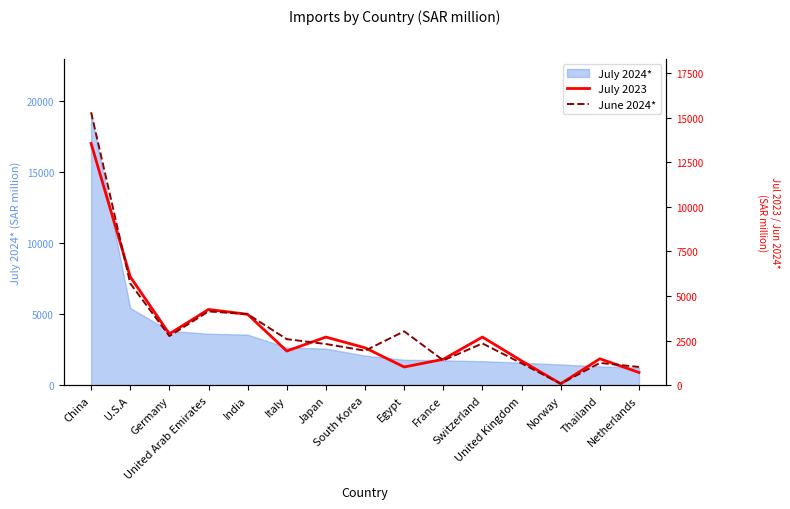

True or false: July 2023 has more than 1 interior local peaks.

True